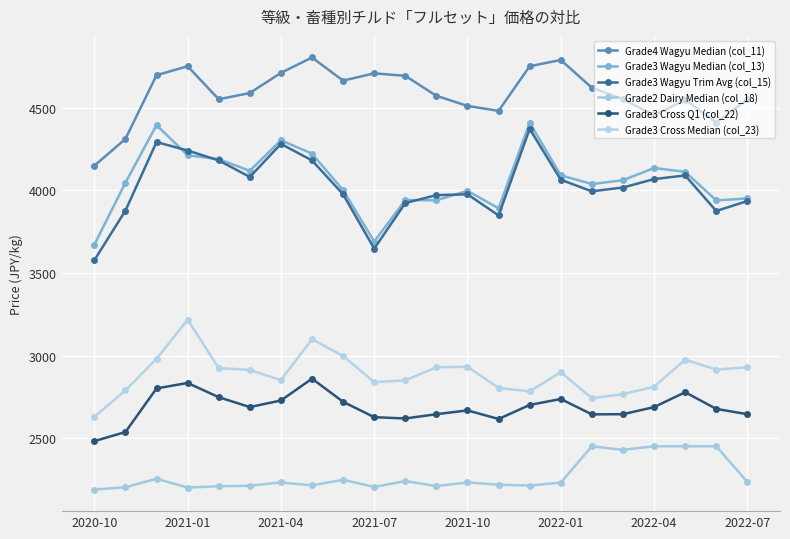

What is the highest value of the Grade3 Wagyu Median (col_13) series?

4410